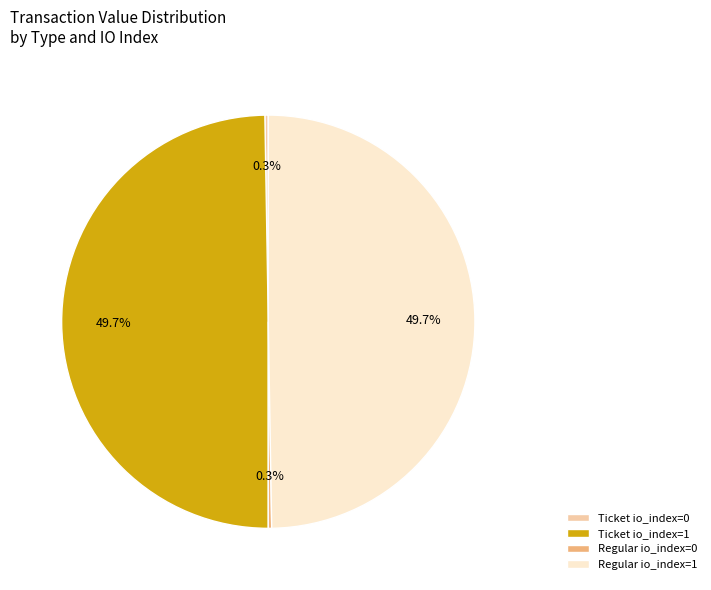

The Regular io_index=1 slice represents 61% of the pie. True or false?

False